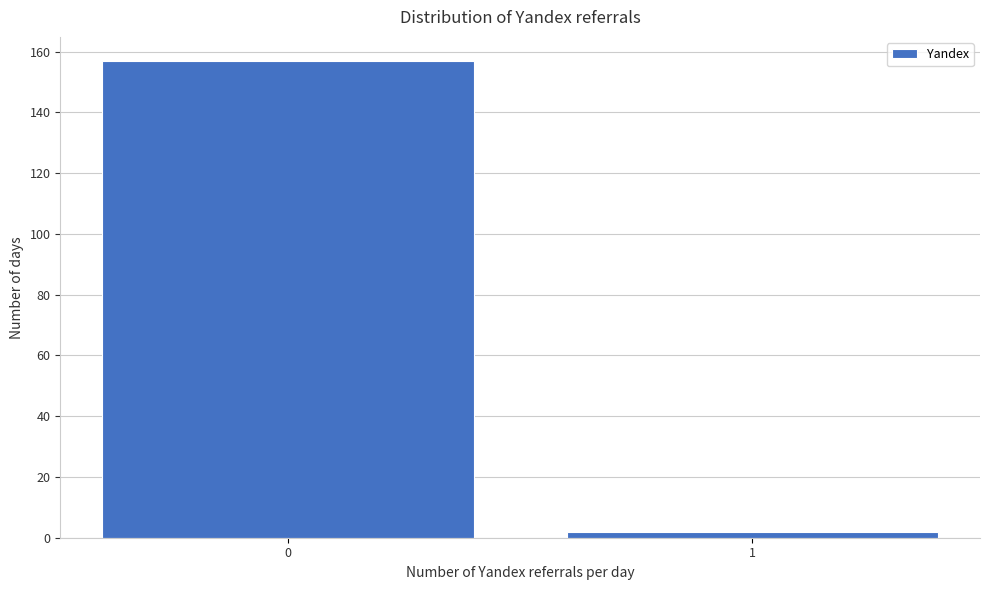

Reading left to right, what are all the values shown in this chart?

157	2